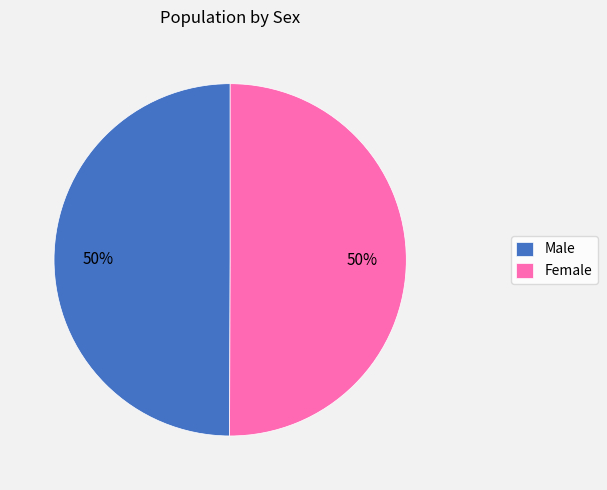

Do Female and Male together represent more than half of the pie?

Yes